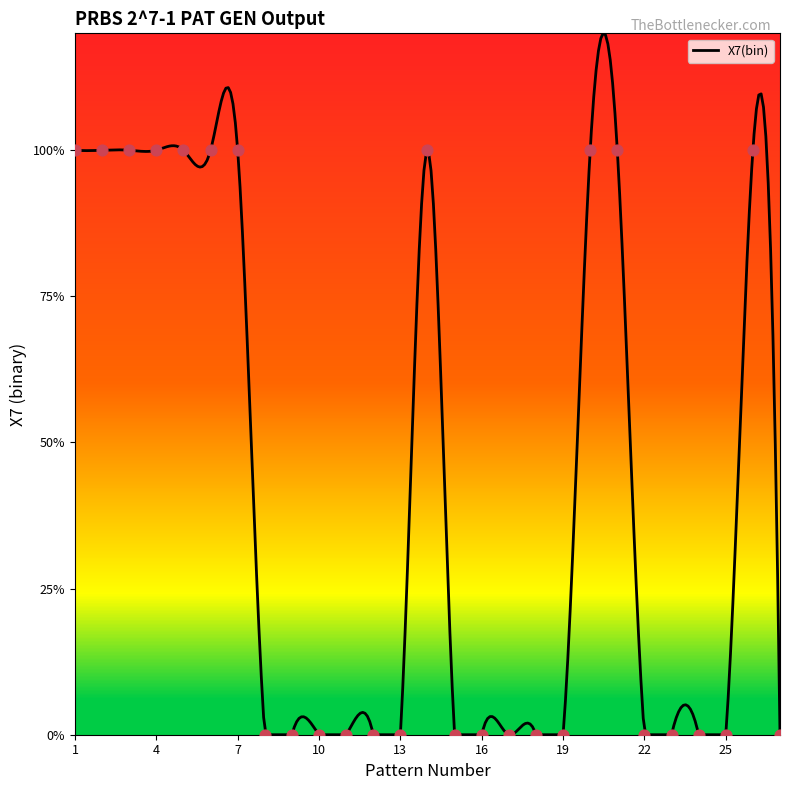

What is the change in value from 4 to 17?

-1